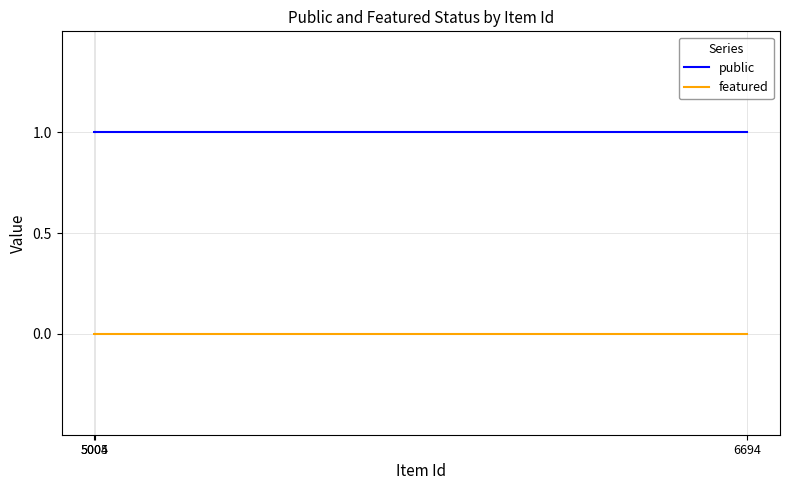

Which series changed the most between 5004 and 5005?

public